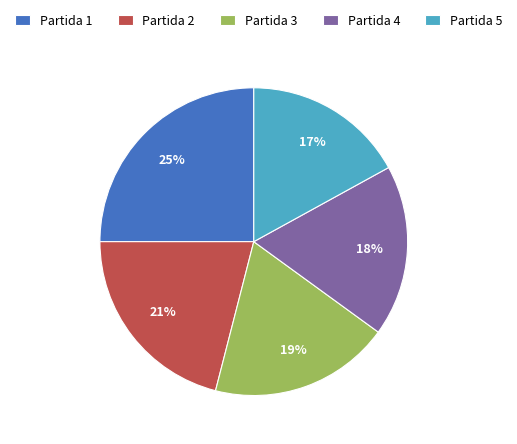

Which category has the biggest portion of the pie?

Partida 1